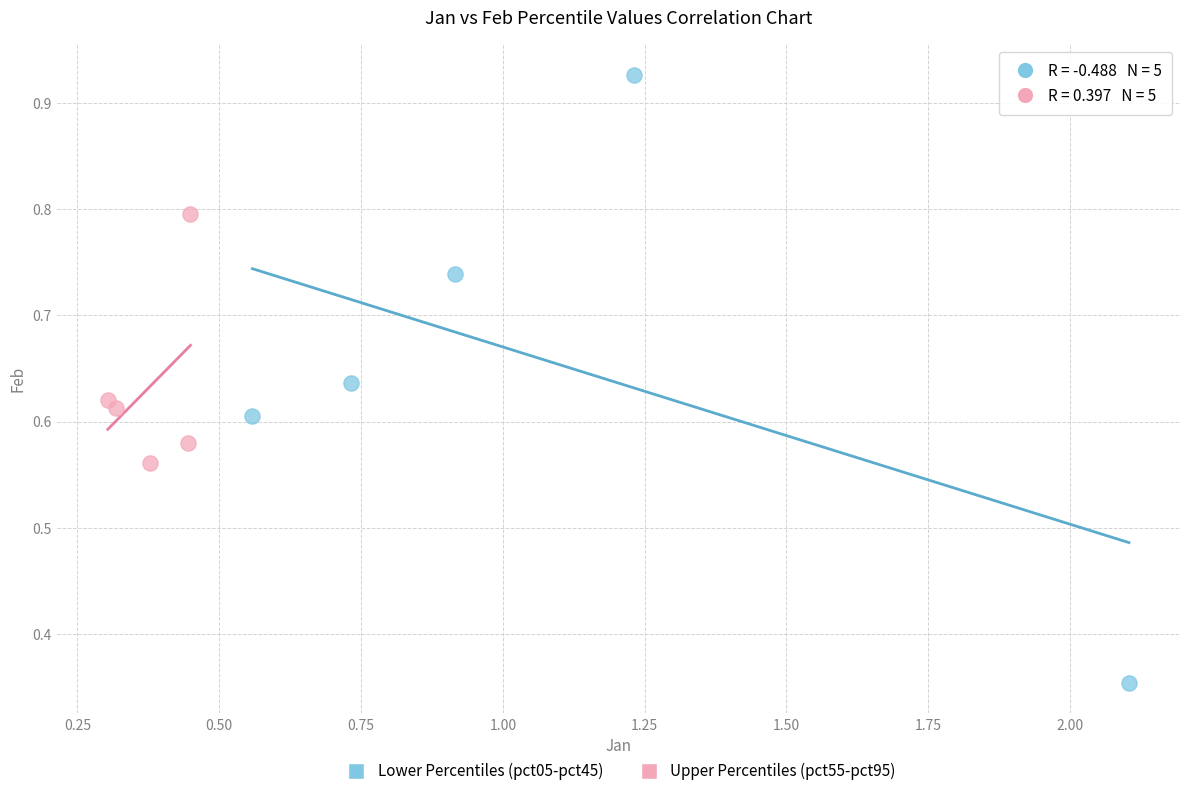

Which series contains the highest Y value?

Lower Percentiles (pct05-pct45)